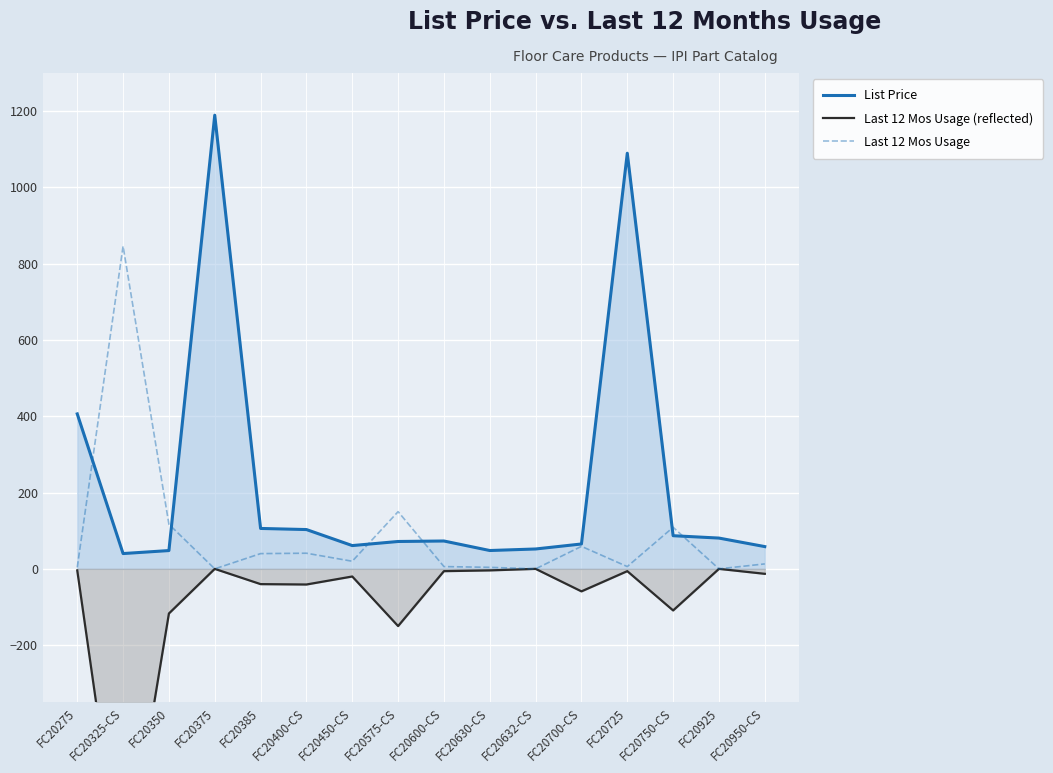

Reading right to left, transcribe all the data shown in this chart.

List Price: 58.4	80.7	86.9	1089.7	65.2	52.1	48.1	73.0	71.8	61.0	103.0	106.0	1189.4	48.0	40.1	406.3
Last 12 Mos Usage (reflected): -13.0	0.0	-109.0	-6.0	-59.0	0.0	-4.0	-6.0	-150.0	-20.0	-41.0	-40.0	0.0	-117.0	-846.0	-4.0
Last 12 Mos Usage: 13.0	0.0	109.0	6.0	59.0	0.0	4.0	6.0	150.0	20.0	41.0	40.0	0.0	117.0	846.0	4.0